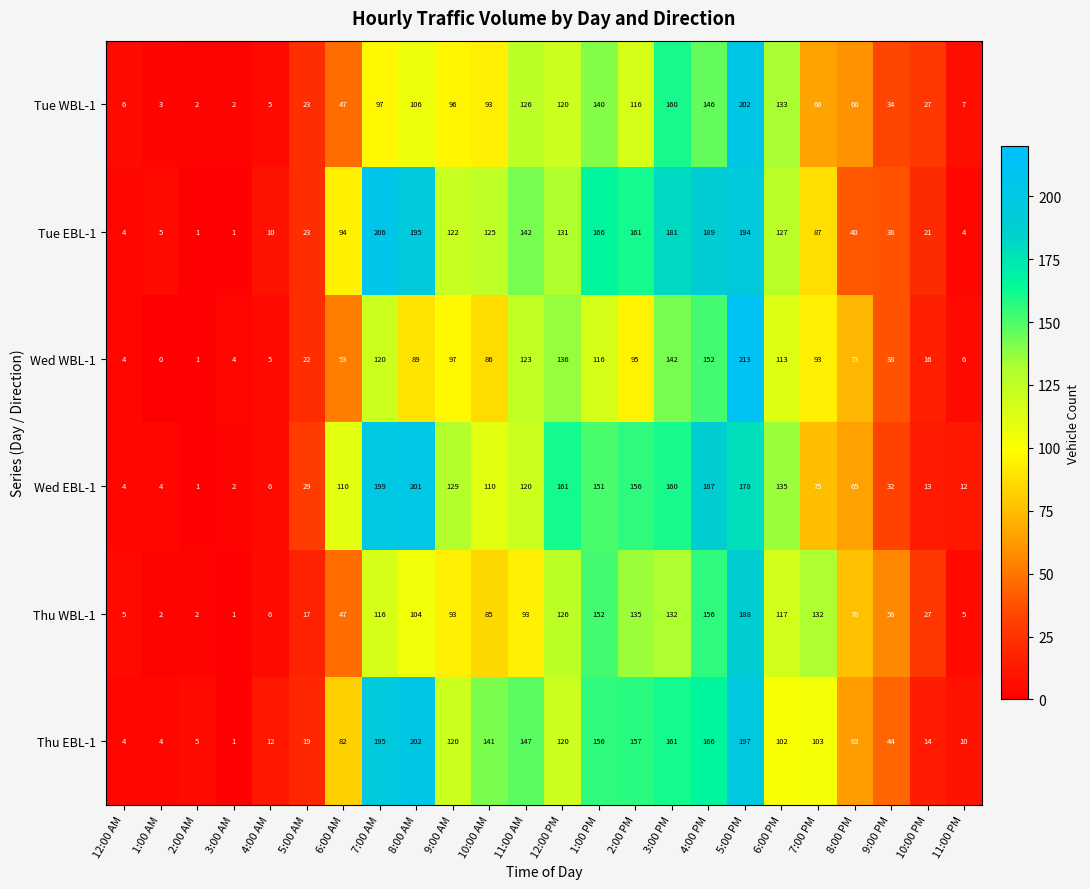

At which category is the sum across all series the highest?

5:00 PM